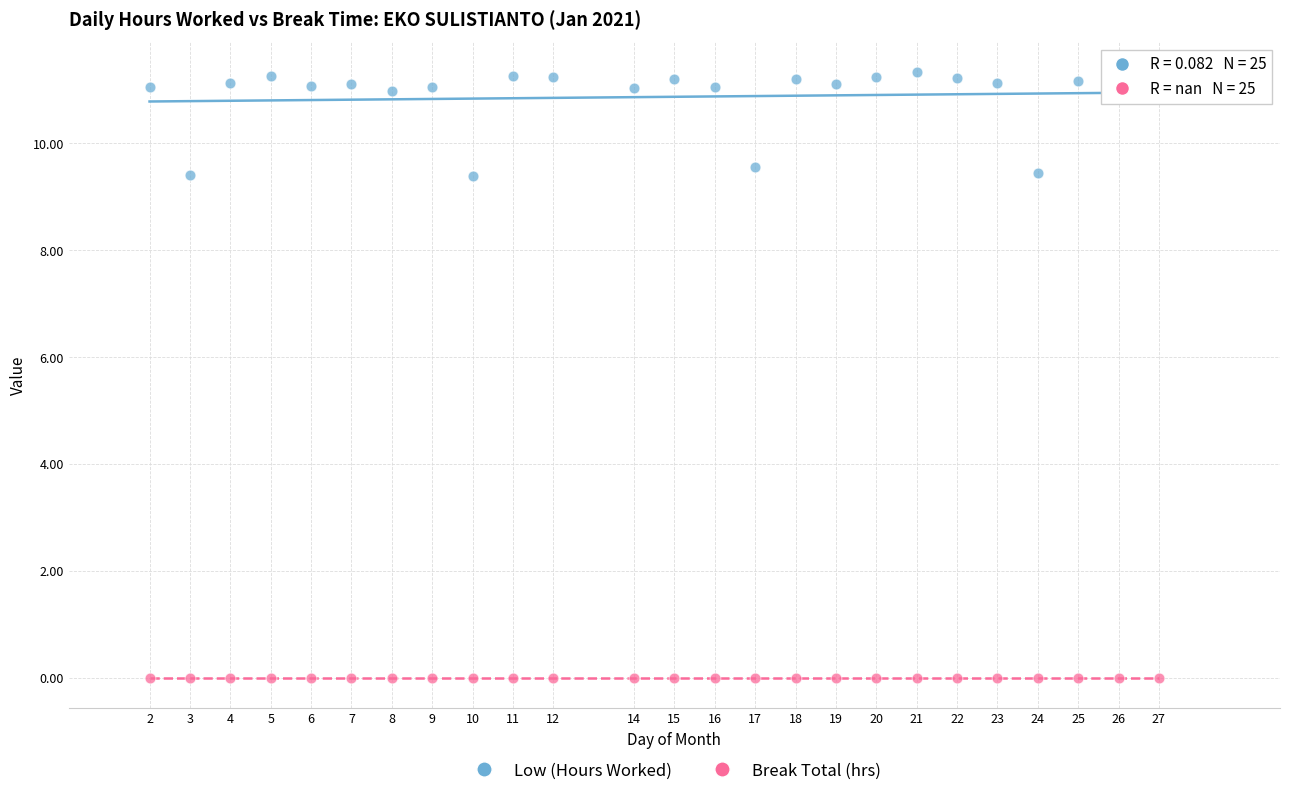

Which series reaches the minimum Y coordinate?

Break Total (hrs)